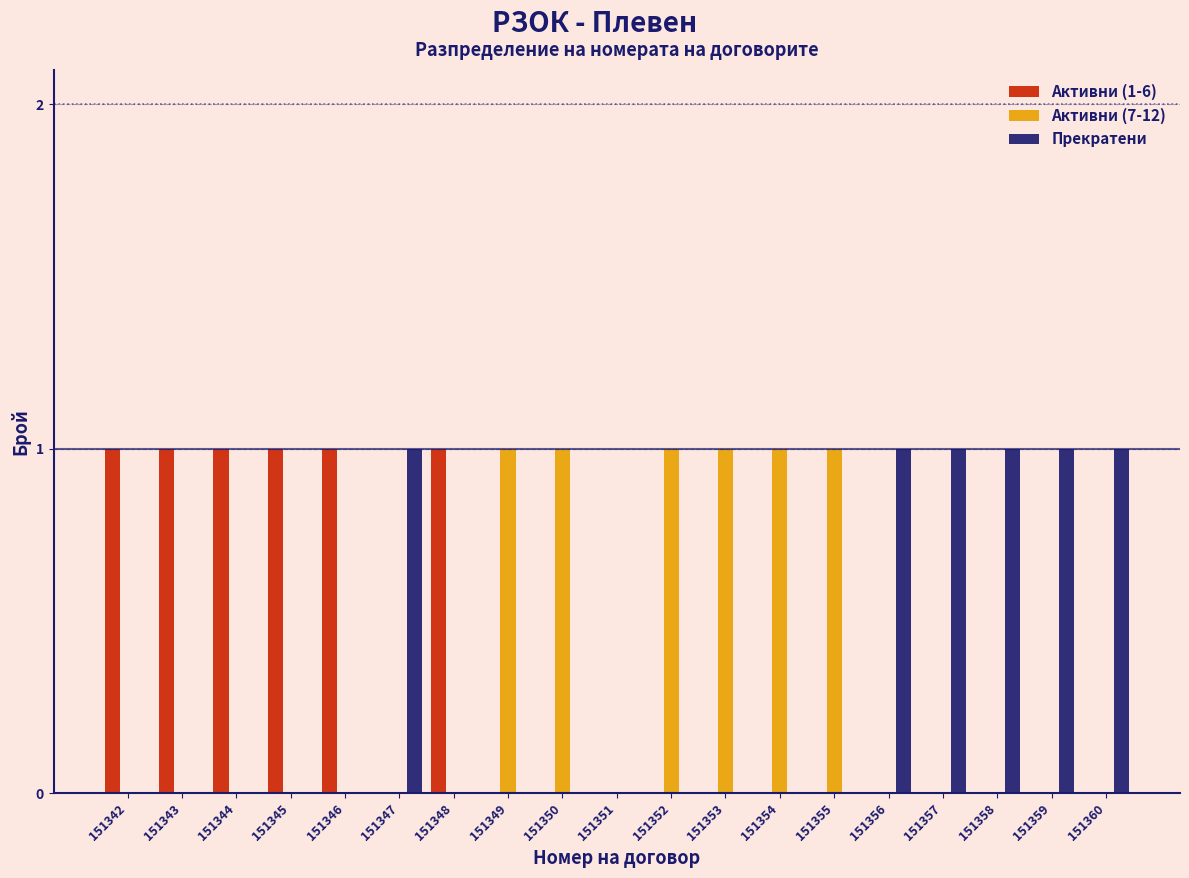

True or false: Активни (1-6) has a value of -1 at 151355.

False